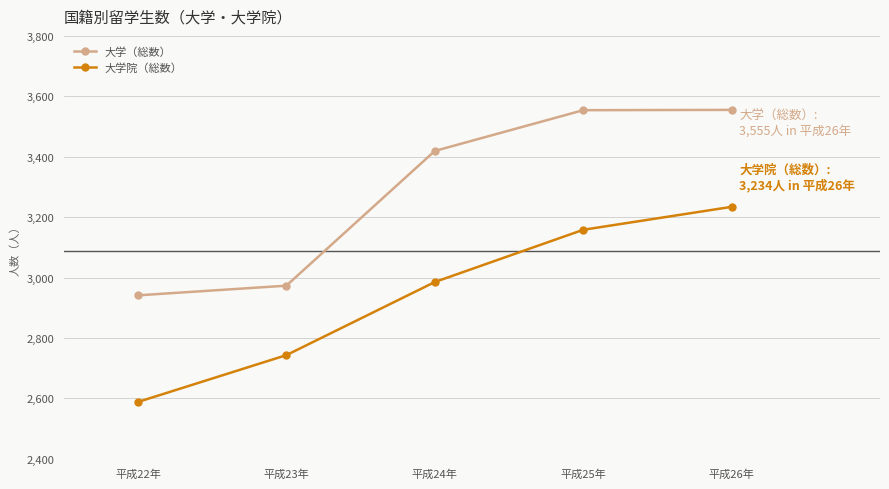

Is it true that 大学院（総数） equals 2743 at 平成23年?

True